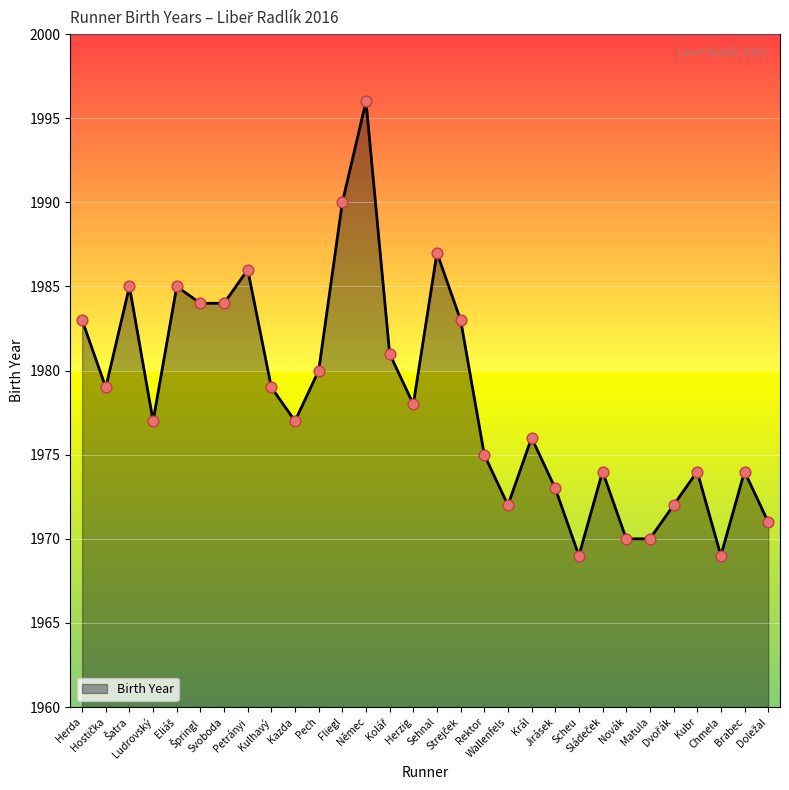

What is the difference between the maximum and minimum values?

27